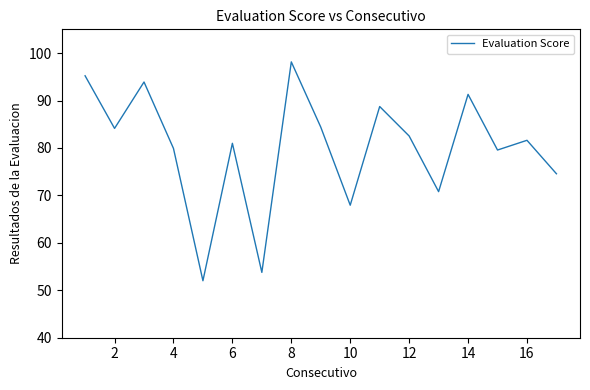

What is the difference between the maximum and minimum values?

46.1